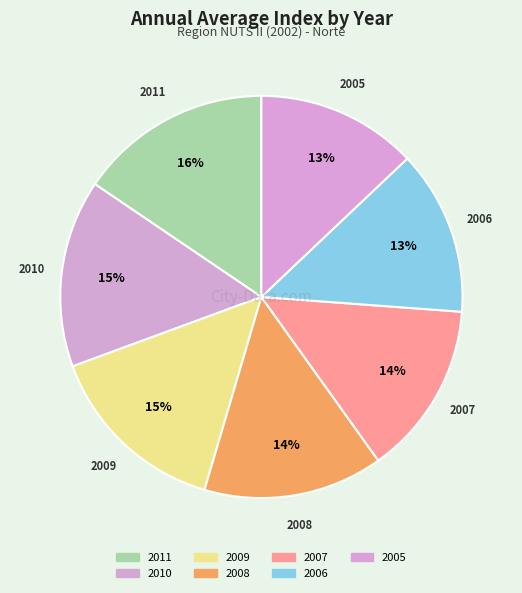

How many slices are in this pie chart?

7